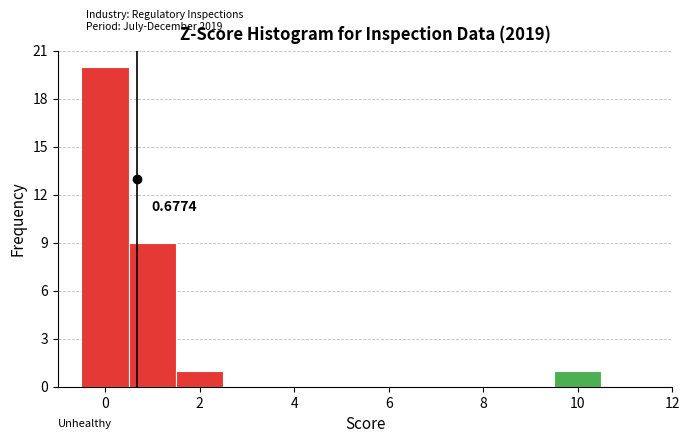

Which range on the x-axis has the tallest bar?

-0.5 to 0.5